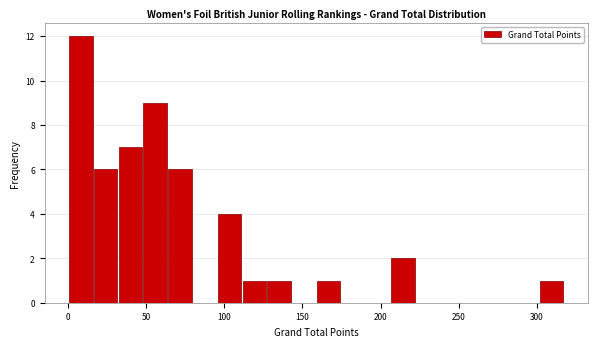

Around what value on the x-axis is the tallest bar? Give the approximate position of its centre, as read against the axis.

10